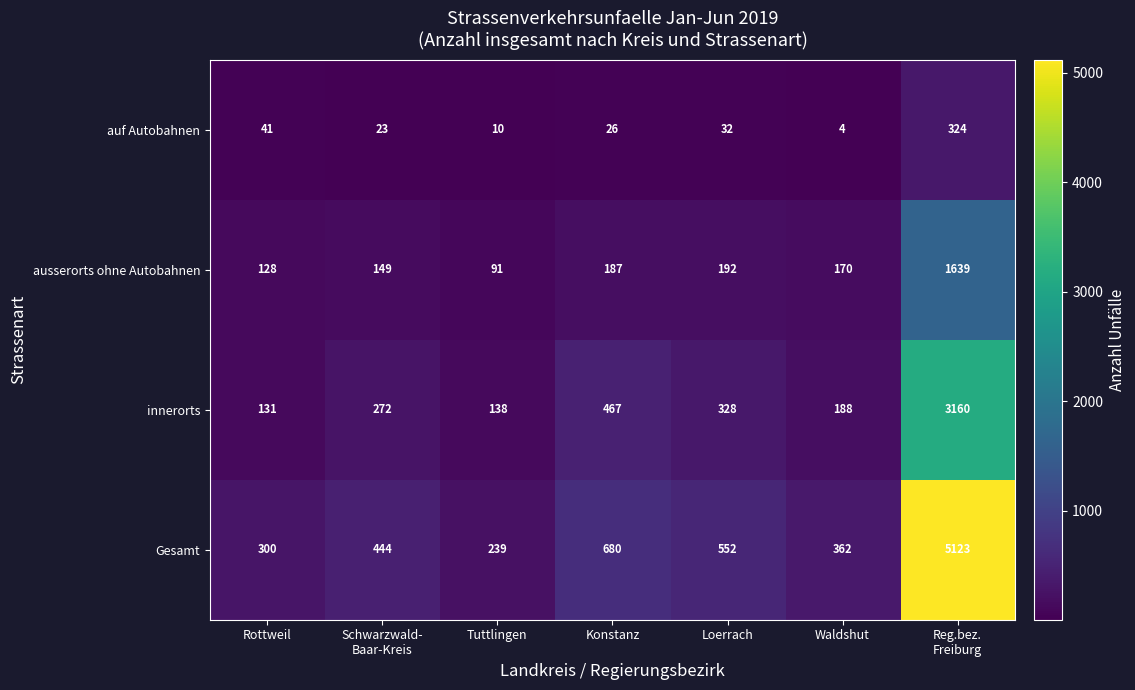

How many distinct data groups are displayed?

4